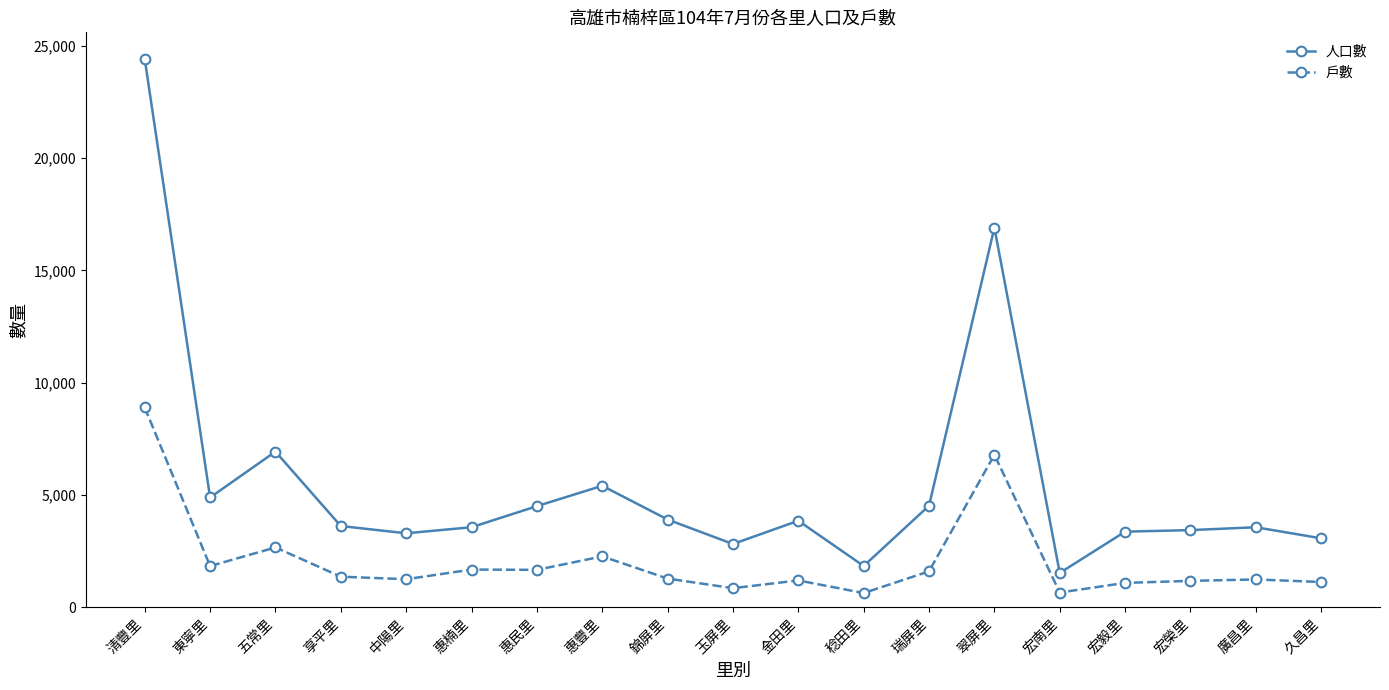

What is the difference between the maximum and second lowest values in the 戶數 series?

8240